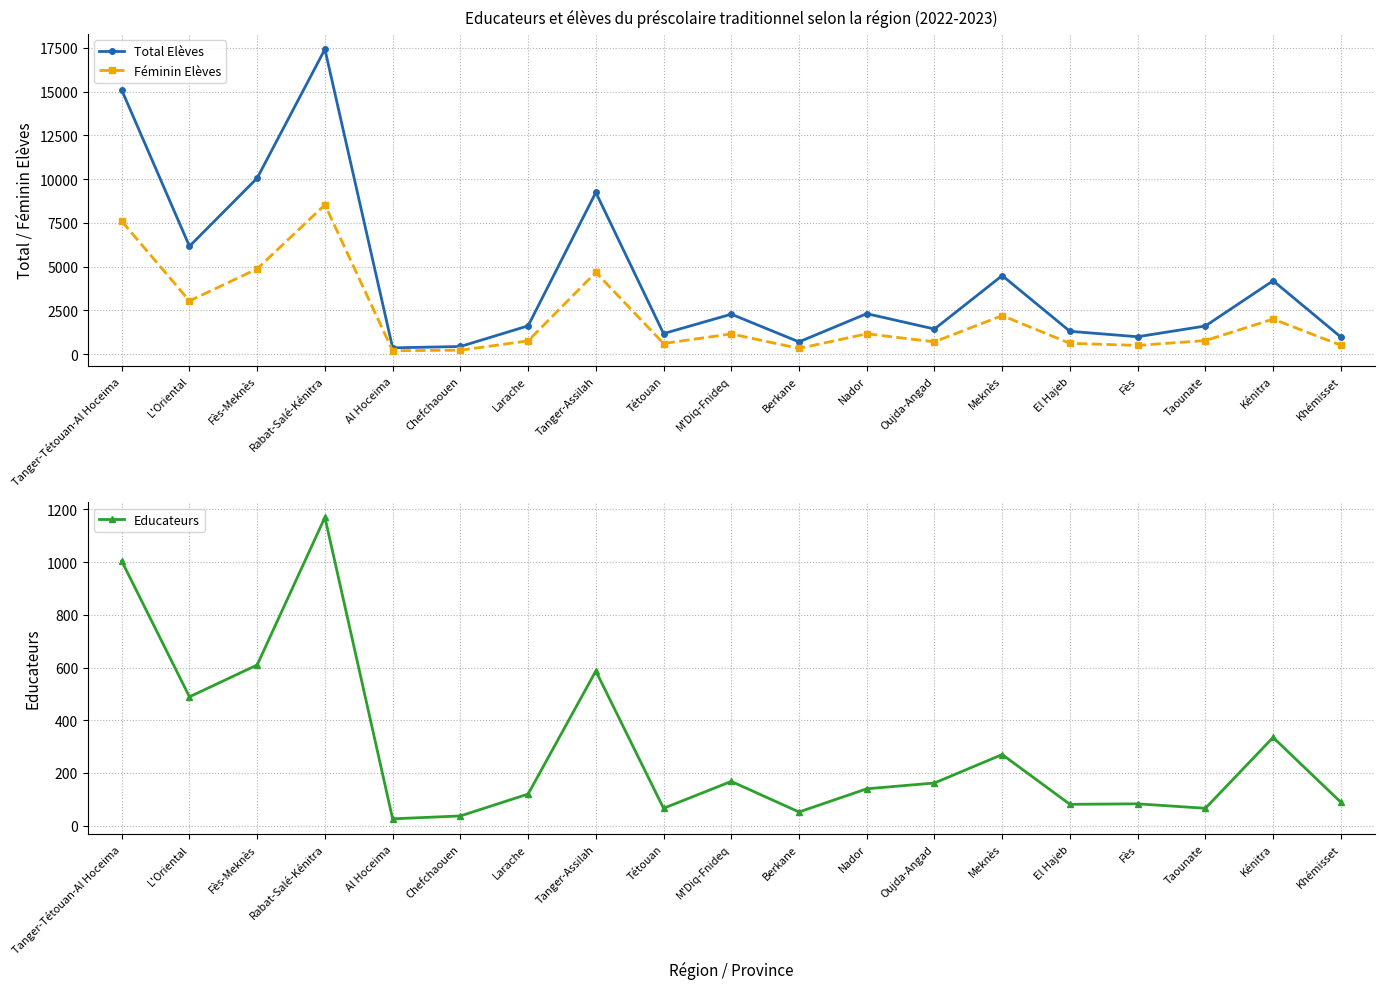

What is the approximate value of Educateurs at Kénitra?

335